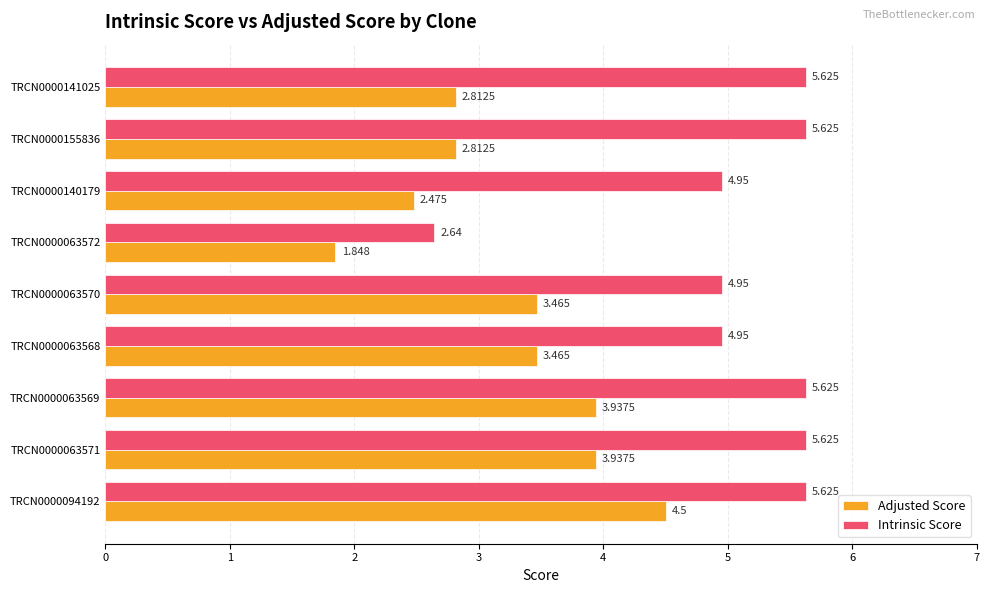

Is the value of Adjusted Score at TRCN0000063569 greater than the value of Intrinsic Score at TRCN0000155836?

No